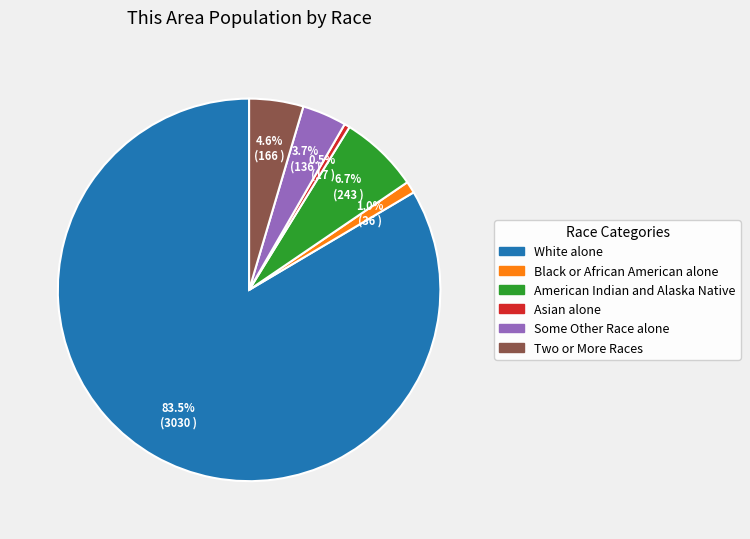

Rank the categories by value from highest to lowest.

White alone, American Indian and Alaska Native, Two or More Races, Some Other Race alone, Black or African American alone, Asian alone